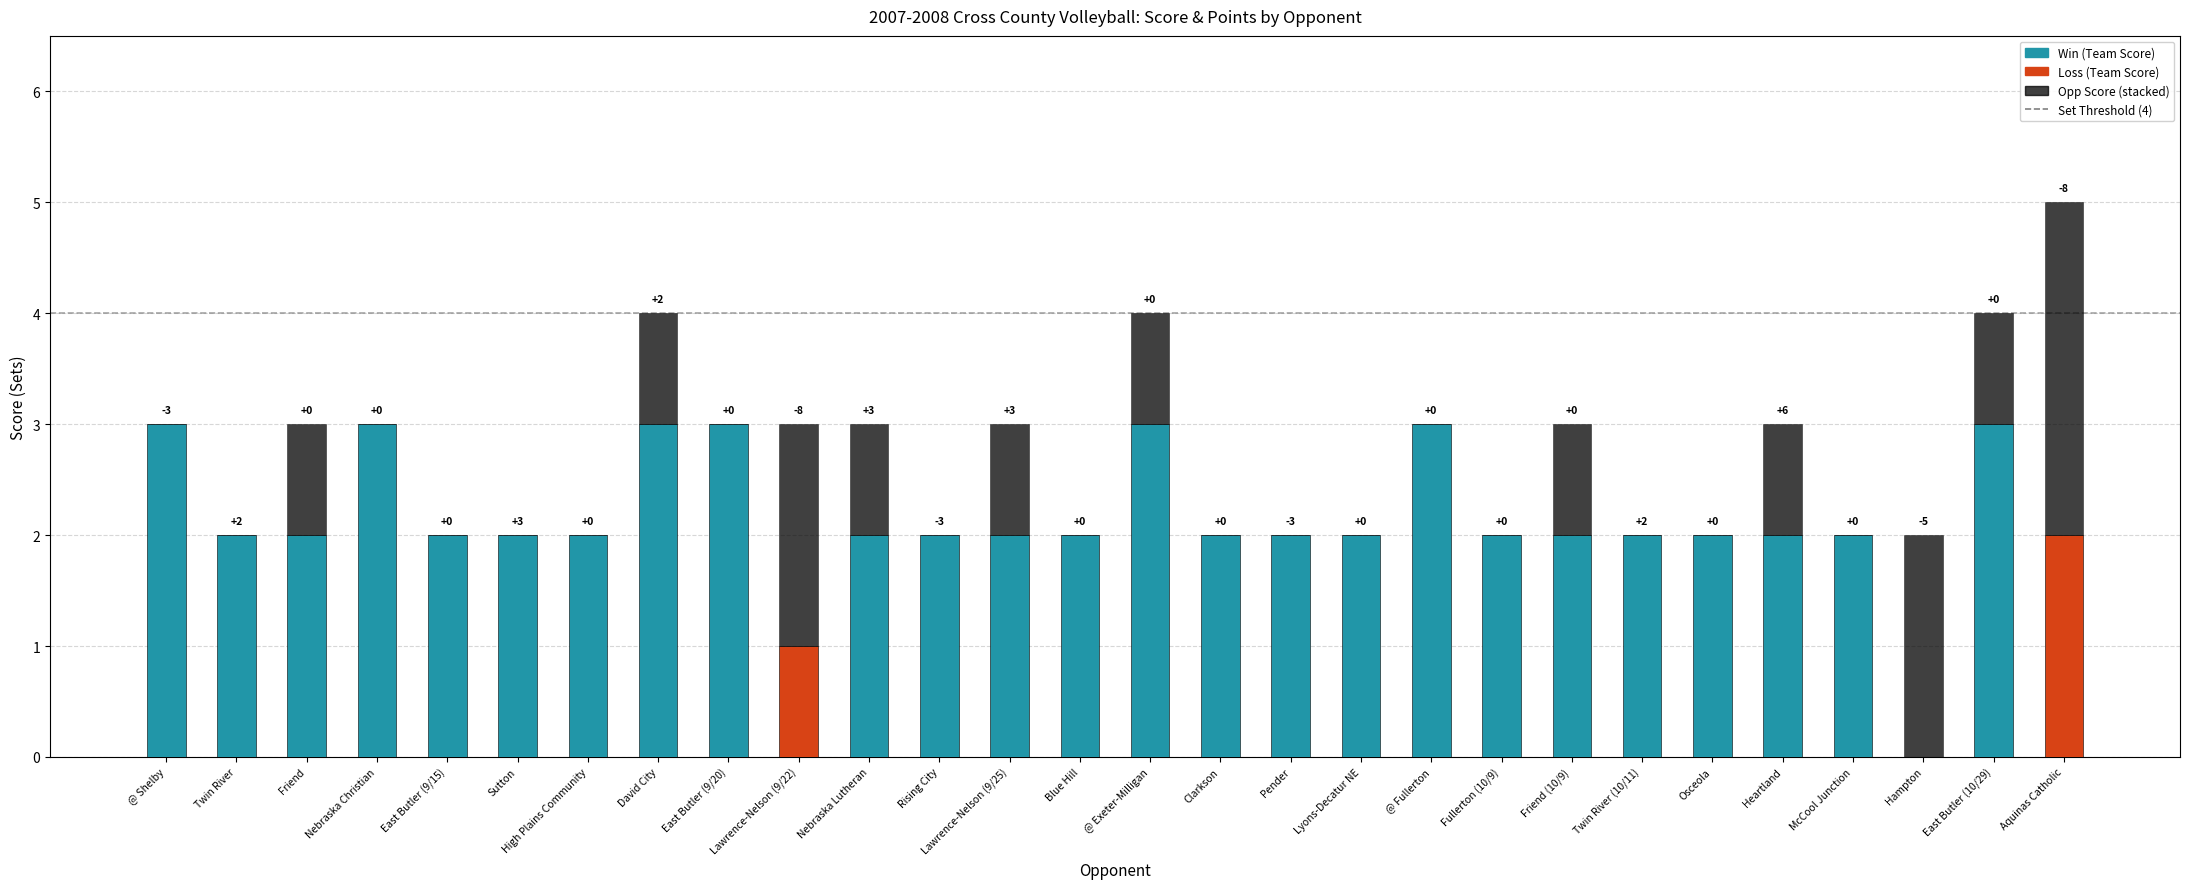

At which category is the sum across all series the highest?

Aquinas Catholic